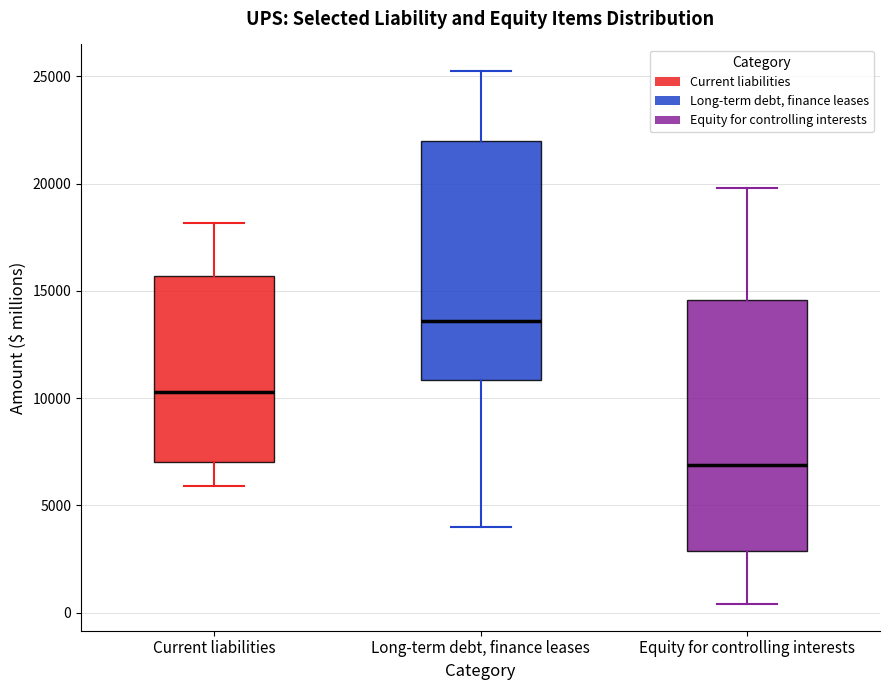

Reading left to right, read every box against the y-axis: the position of its median line, the range the box covers, and the ends of its whiskers. The values are not printed on the chart, so give them approximately, as read against the axis.

Current liabilities: median 10500, box 7000 to 15500, whiskers 6000 to 18000
Long-term debt, finance leases: median 13500, box 11000 to 22000, whiskers 4000 to 25000
Equity for controlling interests: median 7000, box 3000 to 14500, whiskers 500 to 20000